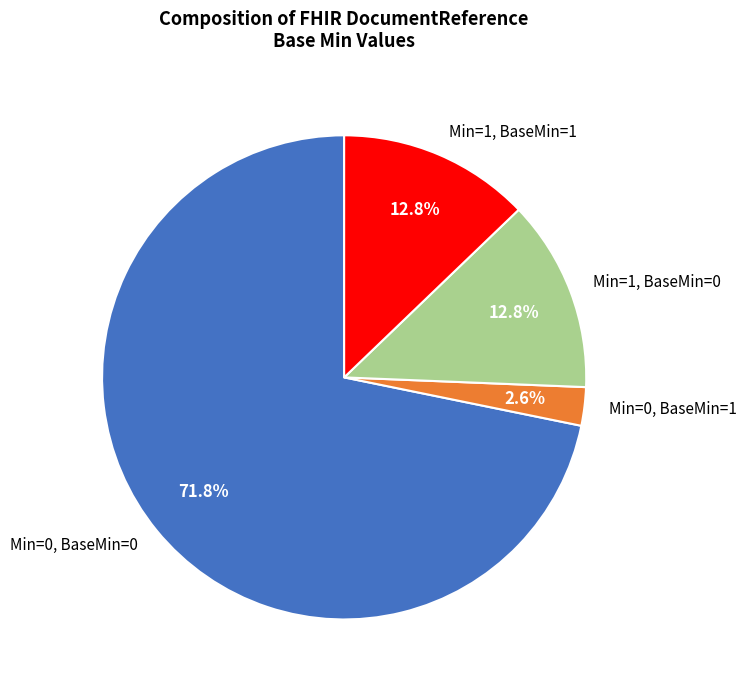

What is the total percentage of Min=0, BaseMin=0 and Min=1, BaseMin=1?

84.6%